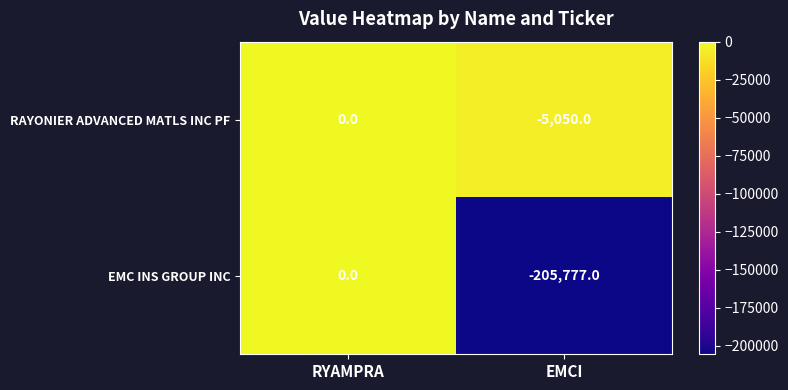

What is the minimum value for EMC INS GROUP INC?

-205777